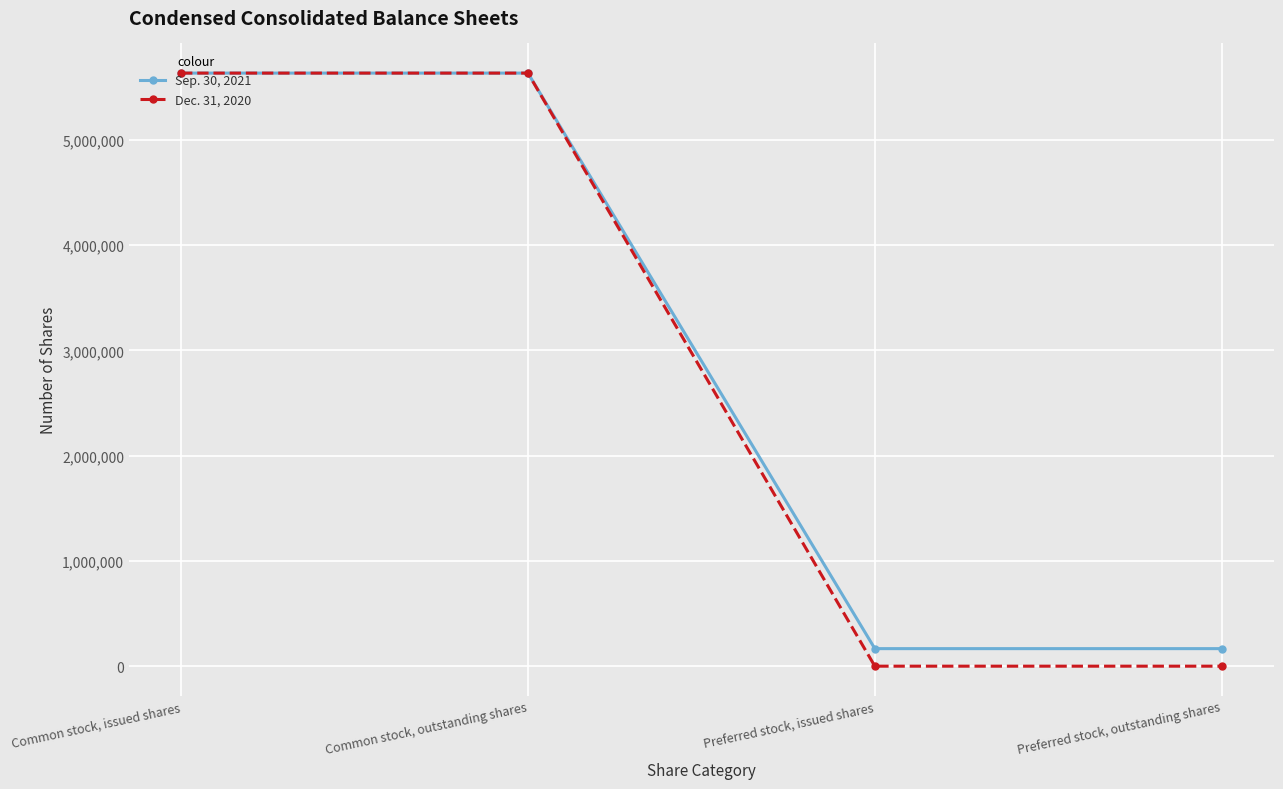

Reading left to right, list all the values displayed in this chart.

Sep. 30, 2021: 5635306	5635306	166667	166667
Dec. 31, 2020: 5635306	5635306	0	0